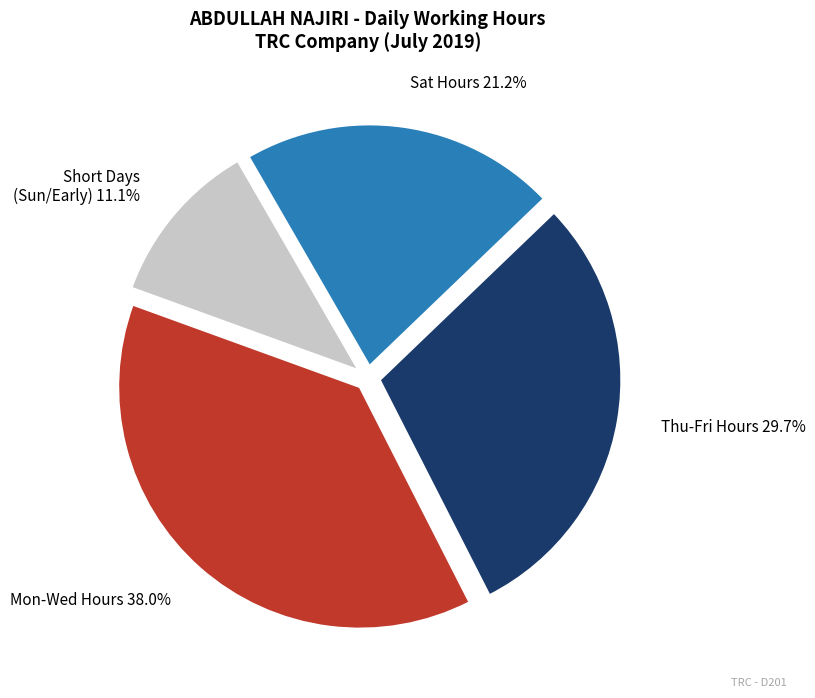

To the nearest percent, what is the difference between the largest and smallest slice percentages?

27%